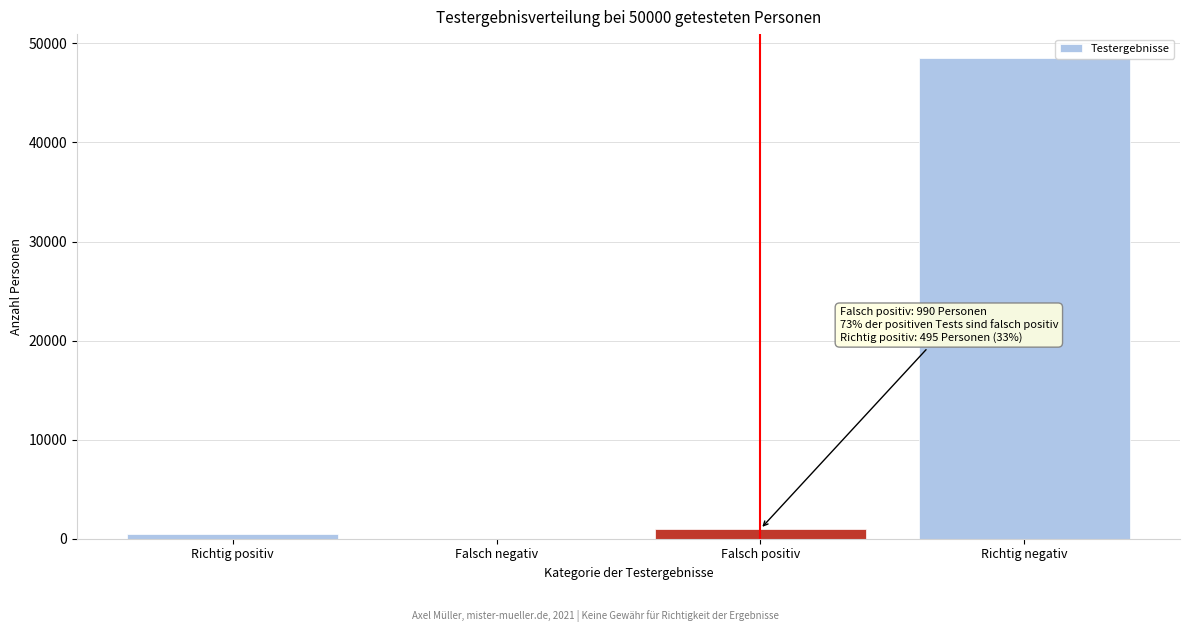

Reading left to right, transcribe all the data shown in this chart.

Richtig positiv=495	Falsch negativ=5	Falsch positiv=990	Richtig negativ=48510